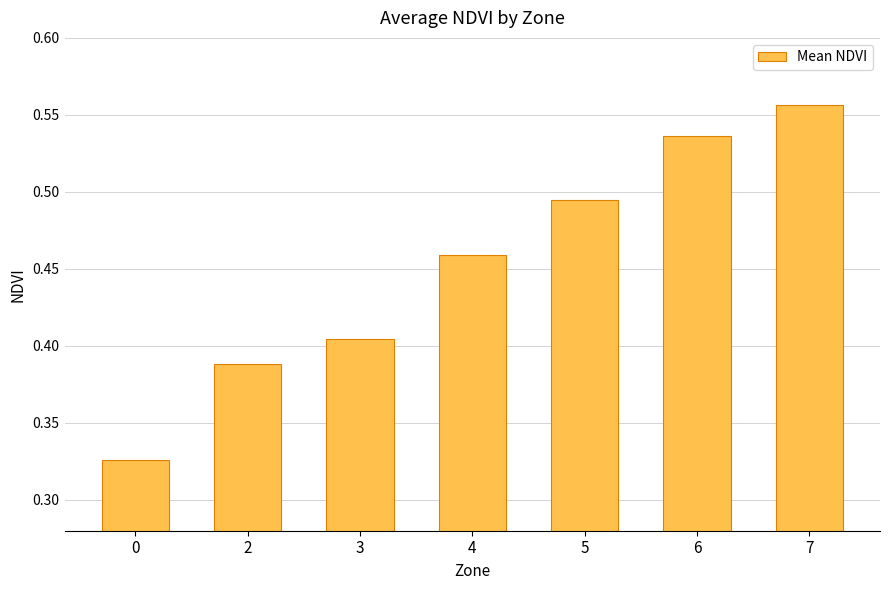

Is it true that the value at 0 is 0.5?

False